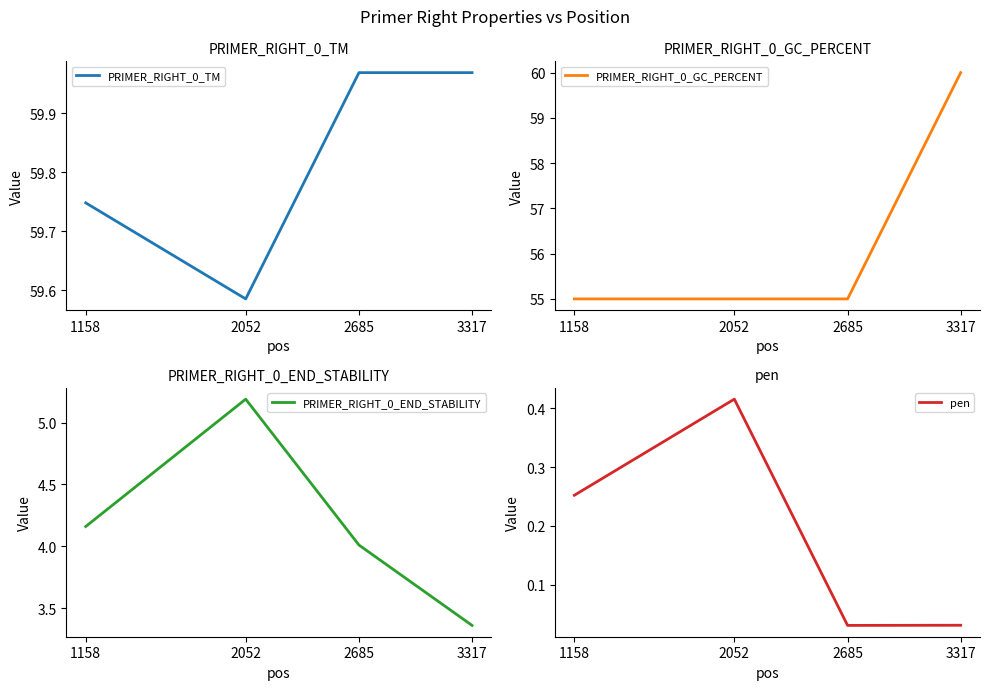

What is the sum of all PRIMER_RIGHT_0_GC_PERCENT values?

225